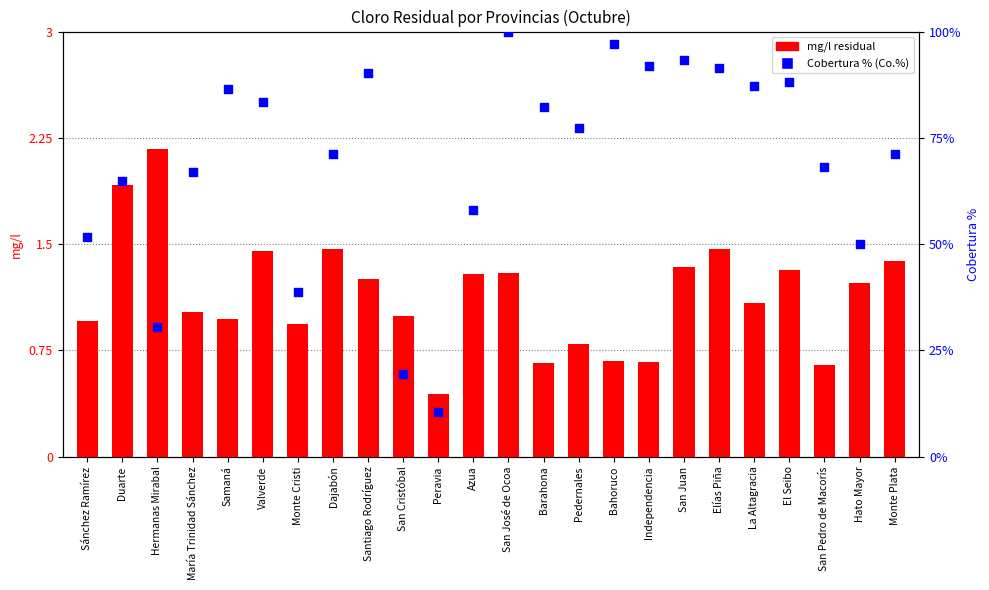

At how many categories does at least one series exceed 28?

22